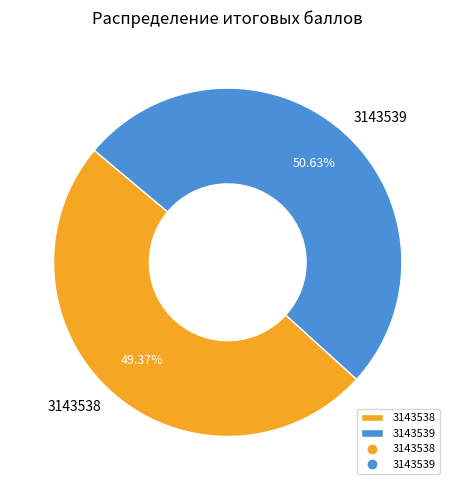

To the nearest percent, what portion does 3143538 represent?

49%